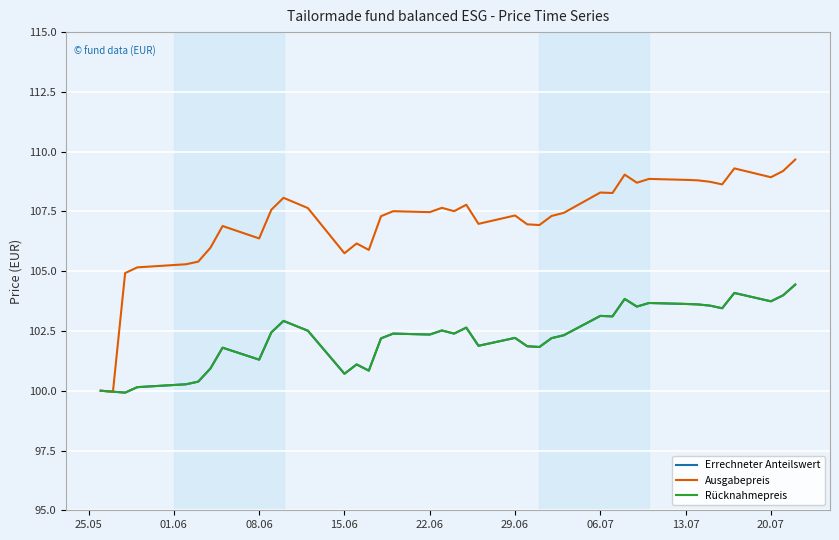

Does the chart have visible grid lines?

Yes